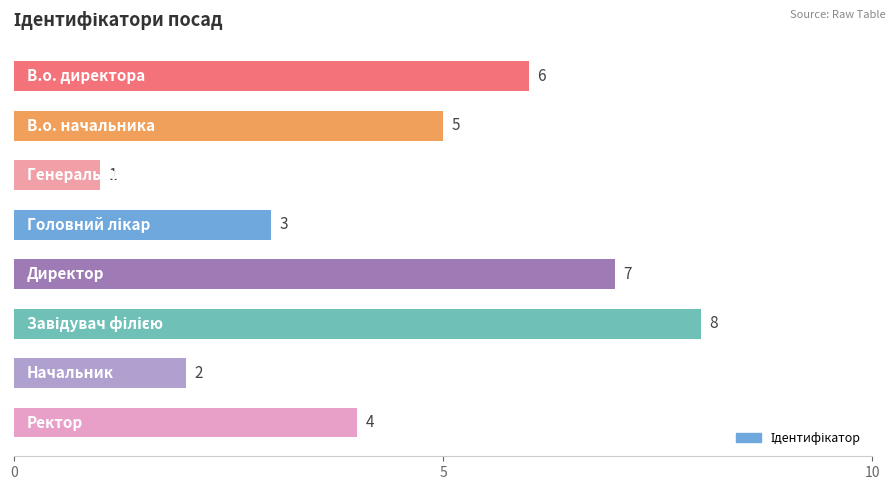

Count the values in the range 3 to 7.

5